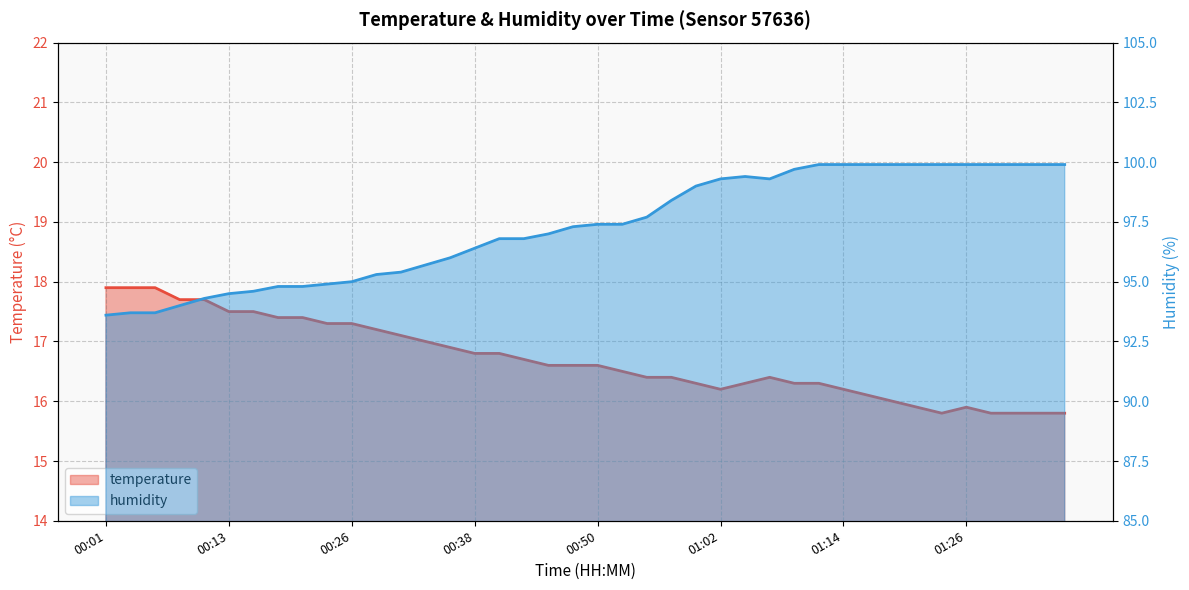

What is the total value across all series at 00:42?

113.5